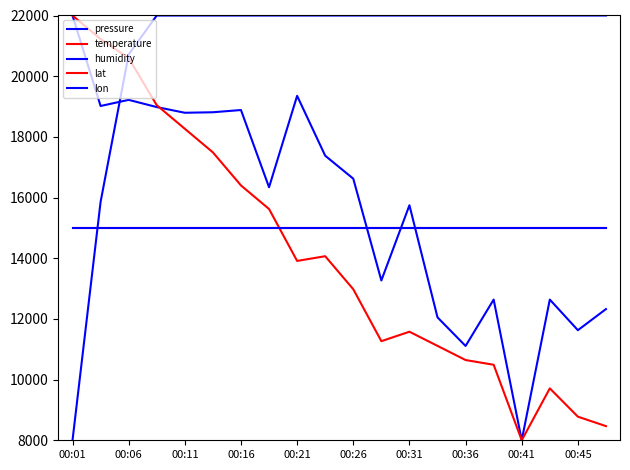

Does the chart display data point markers on the line(s)?

No